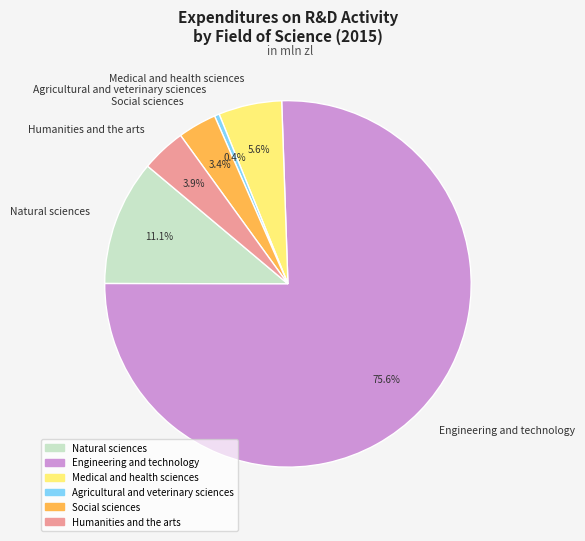

Is it true that Social sciences is 17% of the pie?

False